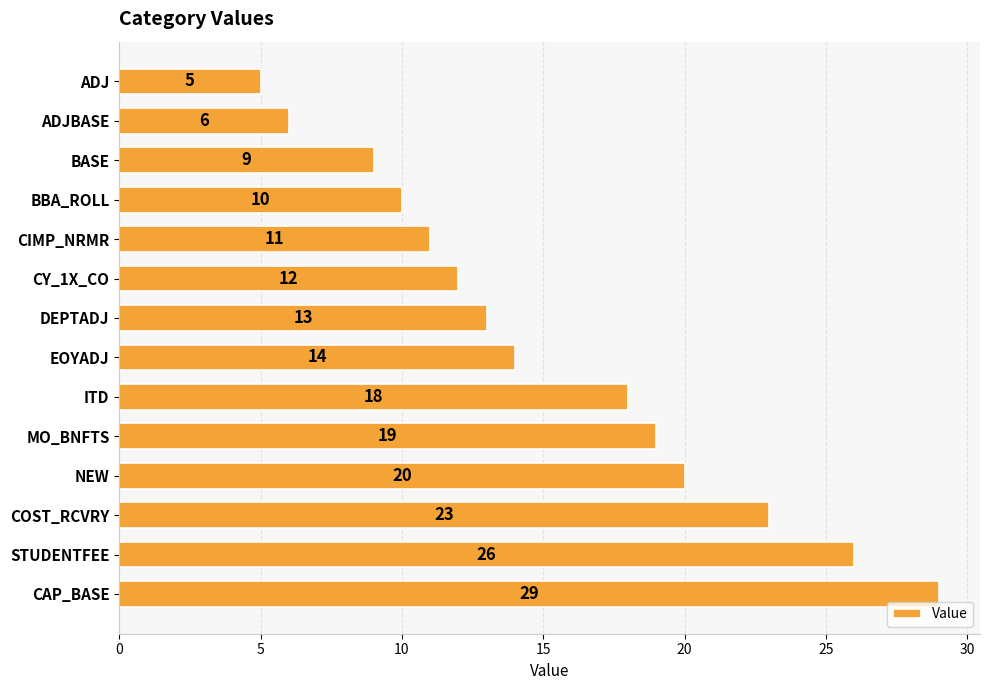

Which has a higher value, CY_1X_CO or MO_BNFTS?

MO_BNFTS